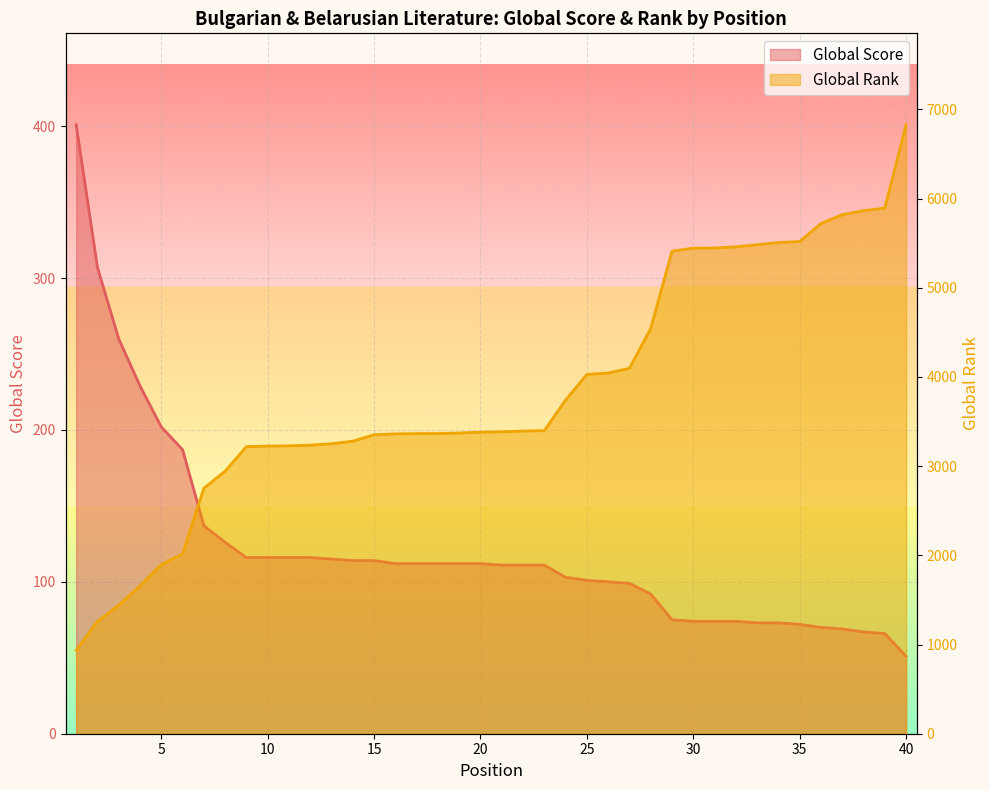

Reading left to right, extract all data points from this chart.

Global Score: 401	307	260	229	202	187	137	126	116	116	116	116	115	114	114	112	112	112	112	112	111	111	111	103	101	100	99	92	75	74	74	74	73	73	72	70	69	67	66	51
Global Rank: 935	1260	1441	1658	1896	2017	2753	2944	3219	3225	3228	3236	3251	3280	3352	3362	3365	3366	3372	3381	3385	3394	3398	3742	4029	4044	4097	4543	5410	5445	5446	5459	5483	5508	5519	5721	5820	5864	5895	6829